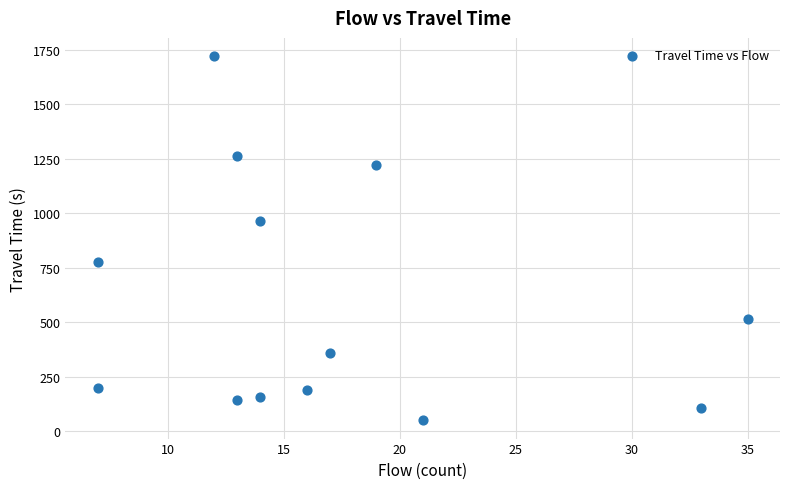

What is the range of X values (max minus min)?

28